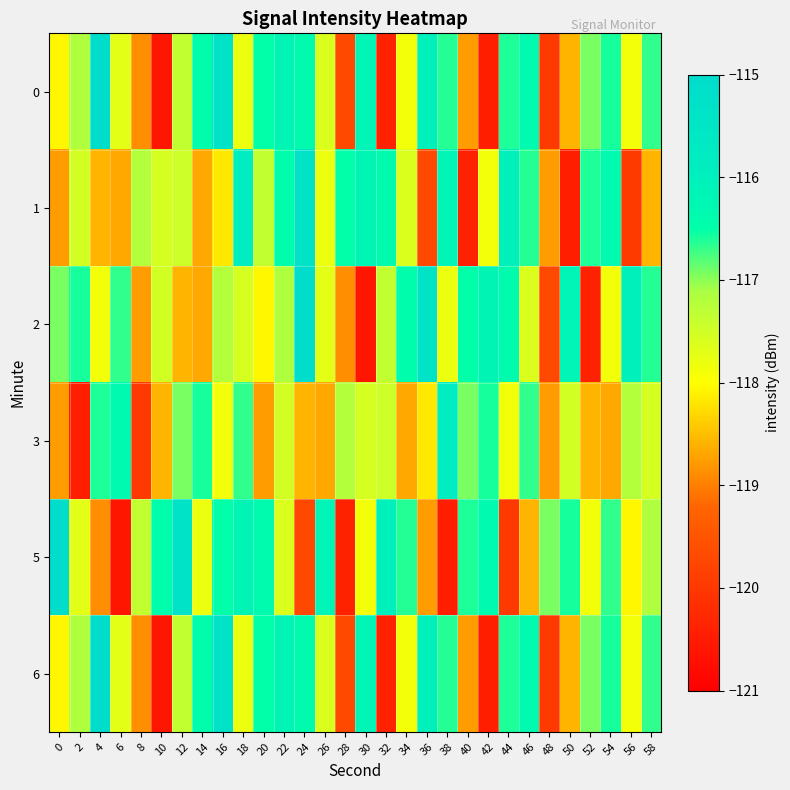

At how many categories does at least one series exceed -118?

30